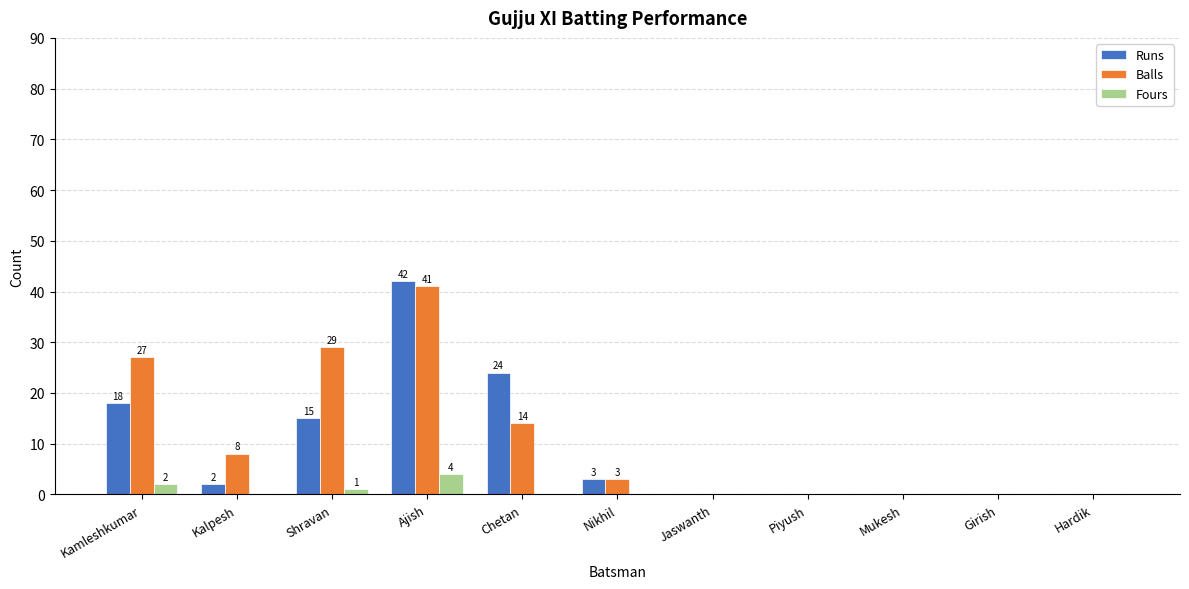

What is the total value across all series at Nikhil?

6